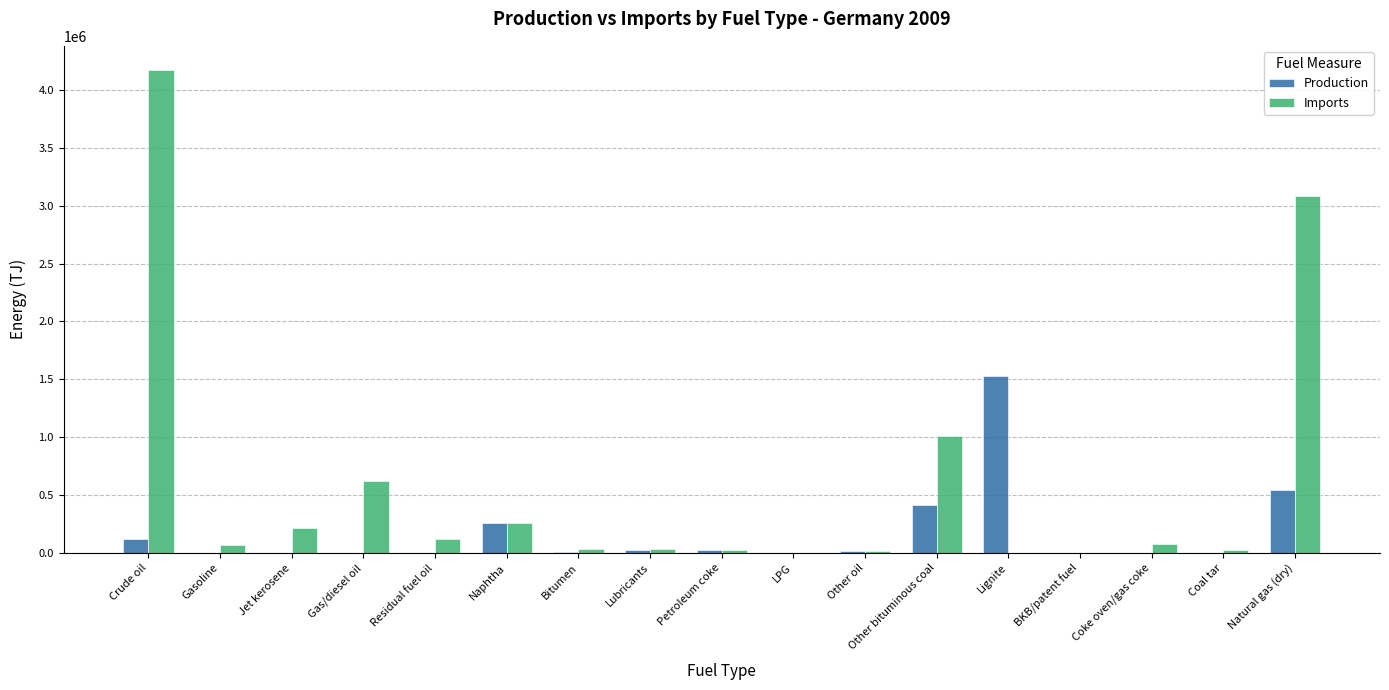

Where is Production nearest to the value 764356?

Natural gas (dry)